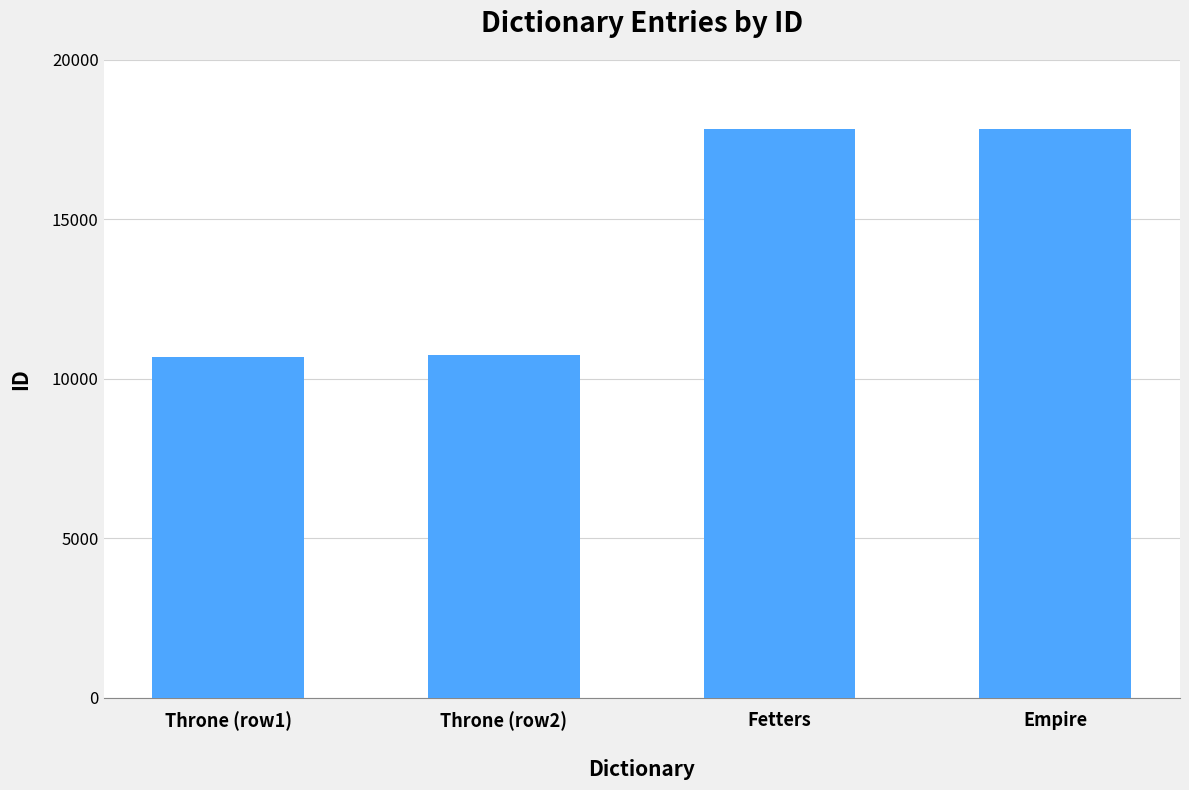

Count the number of categories in the chart.

4